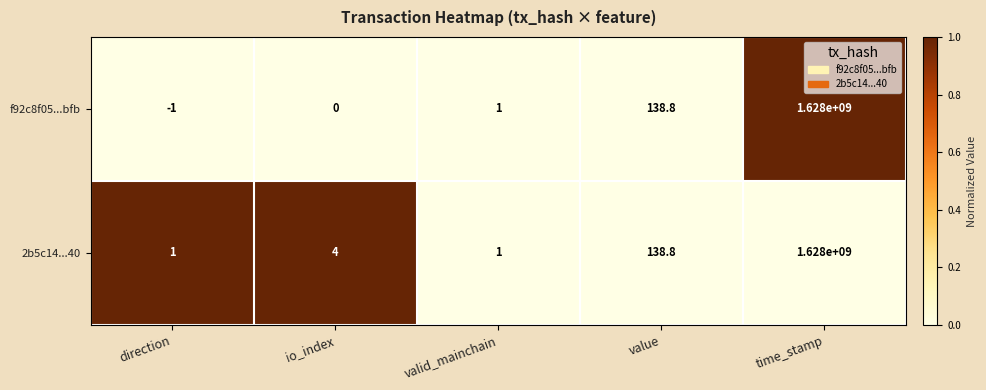

The value of 2b5c14...40 at value is 138.8. True or false?

True